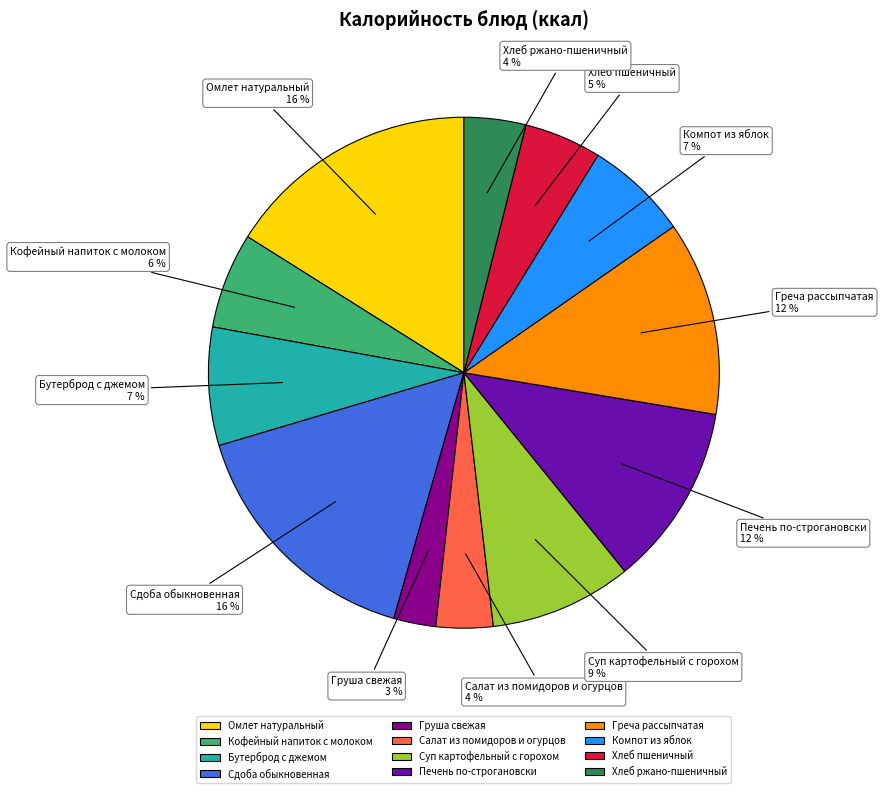

How many segments does this pie chart have?

12